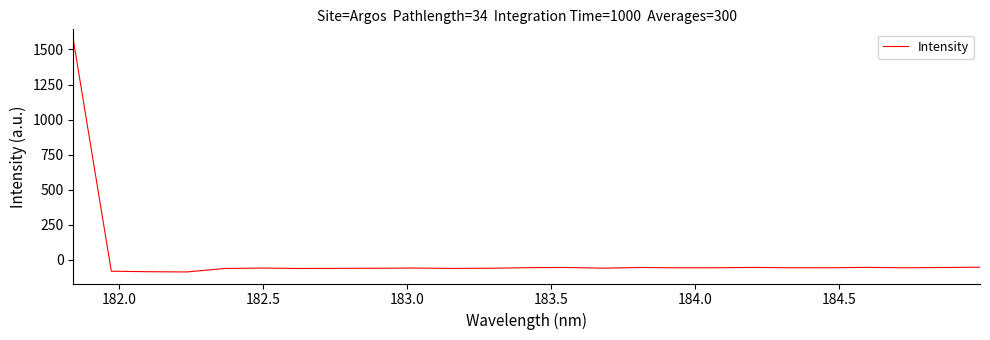

How many positive values are there?

1